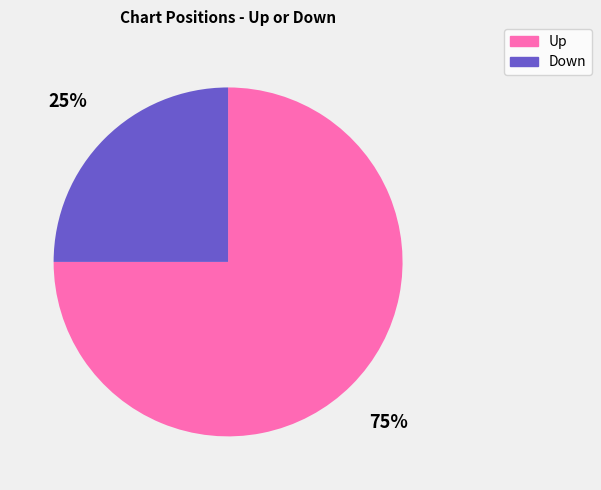

Between Up and Down, which is larger?

Up